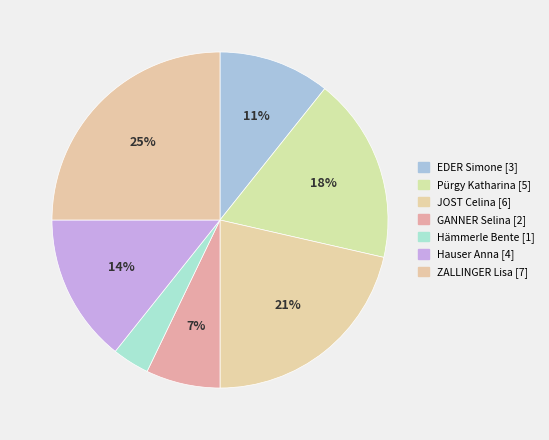

Which has a higher value, Pürgy Katharina or ZALLINGER Lisa?

ZALLINGER Lisa